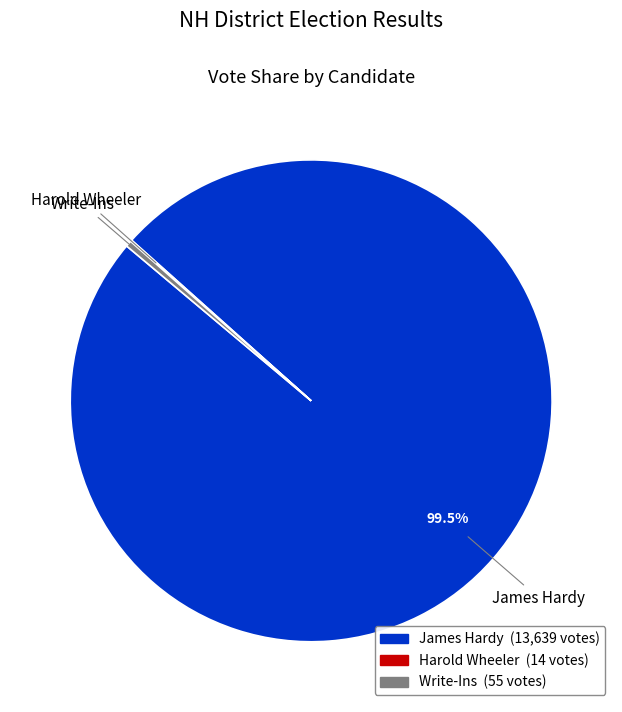

Does any single category account for the majority?

Yes